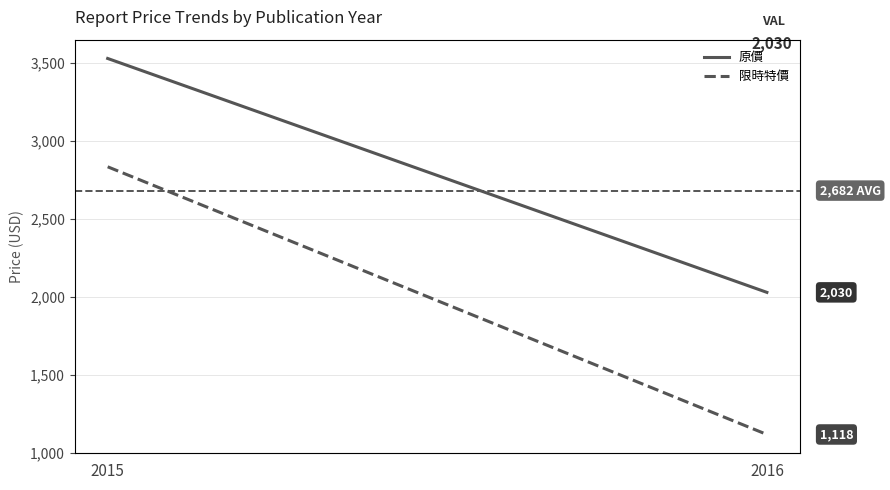

How many series are shown in this chart?

2